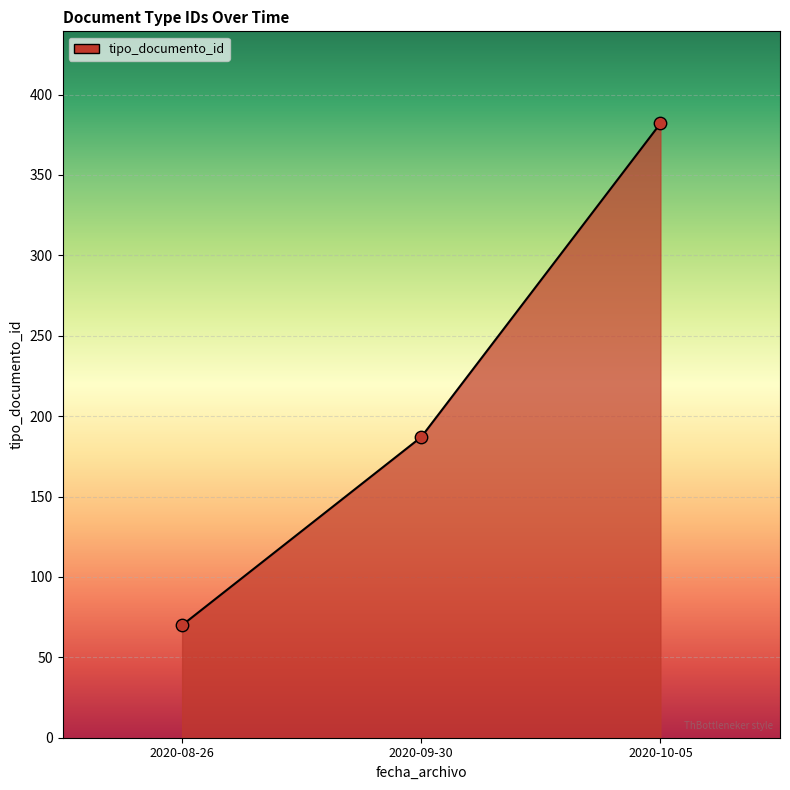

Which has a higher value, 2020-10-05 or 2020-08-26?

2020-10-05